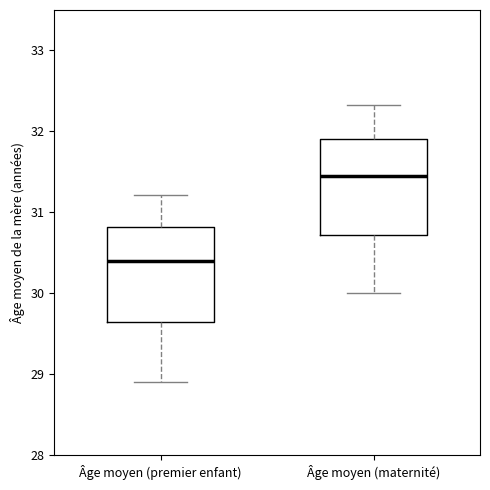

Reading left to right, read every box against the y-axis: the position of its median line, the range the box covers, and the ends of its whiskers. The values are not printed on the chart, so give them approximately, as read against the axis.

Âge moyen (premier enfant): median 30.4, box 29.7 to 30.8, whiskers 28.9 to 31.2
Âge moyen (maternité): median 31.5, box 30.7 to 31.9, whiskers 30.0 to 32.3